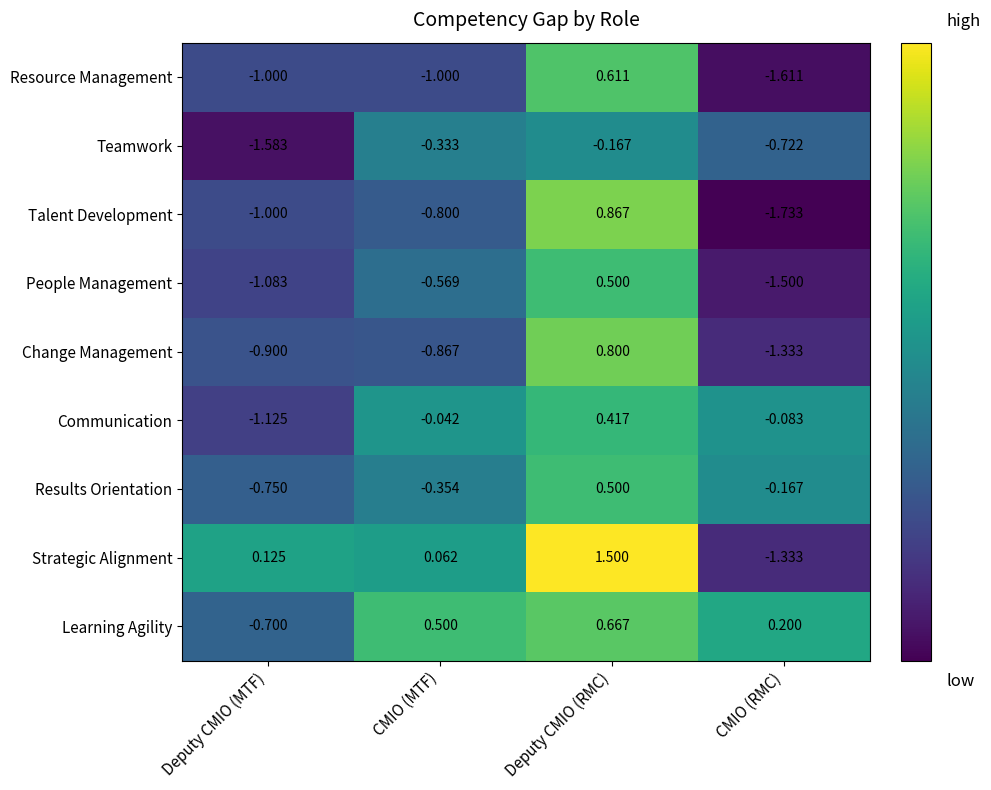

Rank the categories by Talent Development value from lowest to highest.

CMIO (RMC), Deputy CMIO (MTF), CMIO (MTF), Deputy CMIO (RMC)